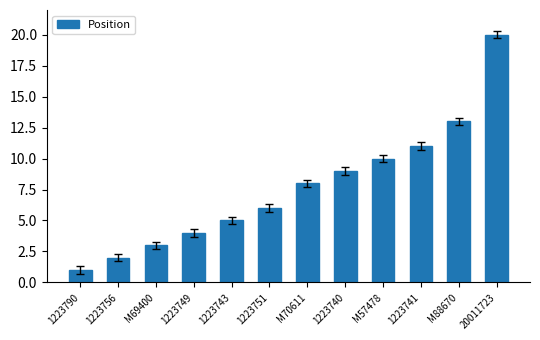

Reading left to right, what are all the values shown in this chart?

1223790=1	1223756=2	M69400=3	1223749=4	1223743=5	1223751=6	M70611=8	1223740=9	M57478=10	1223741=11	M88670=13	20011723=20